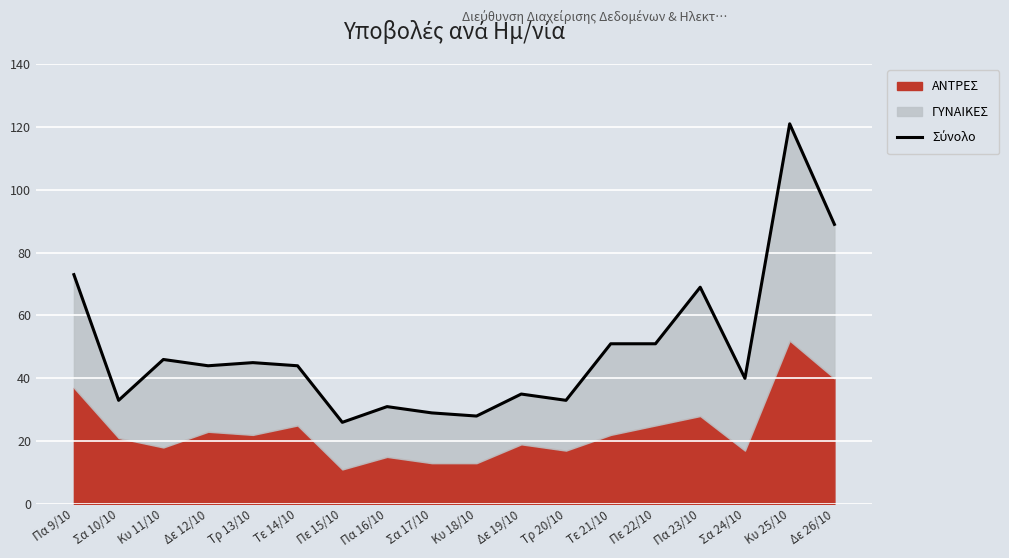

What is the sum of the values at Τρ 20/10 and Κυ 25/10?

154